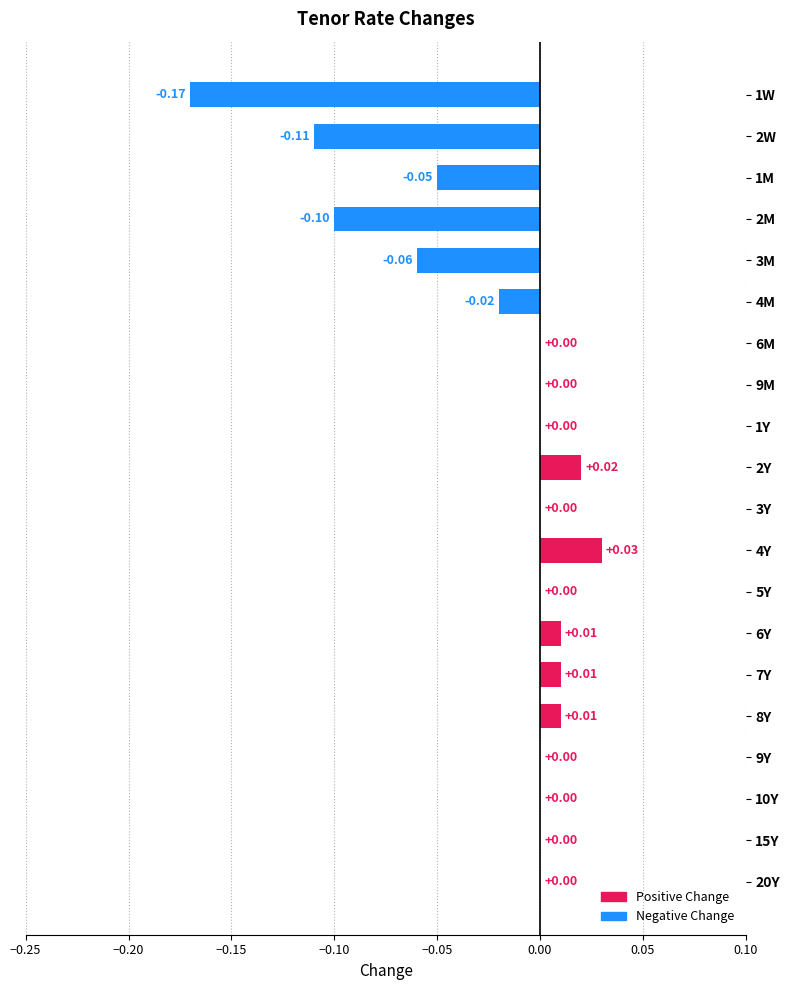

Does the chart contain stacked bars?

No